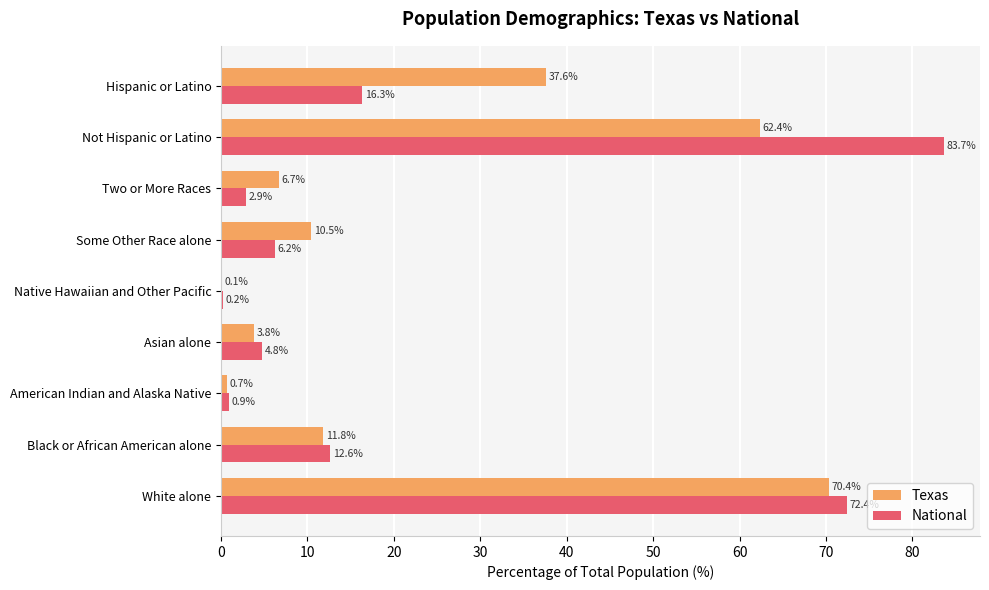

Where is Texas nearest to the value 35?

Hispanic or Latino